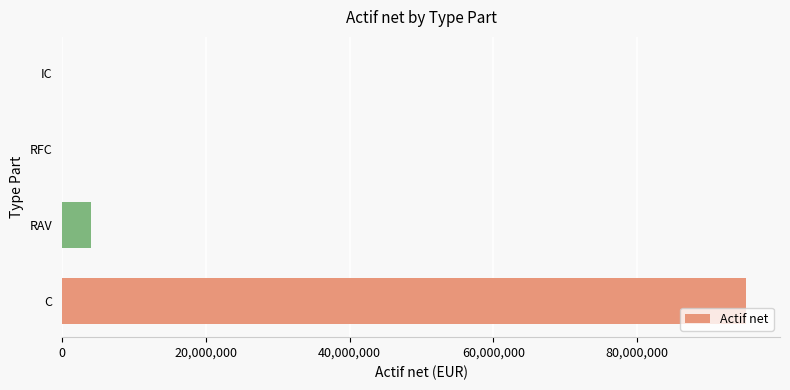

What is the average value?

24808990.0